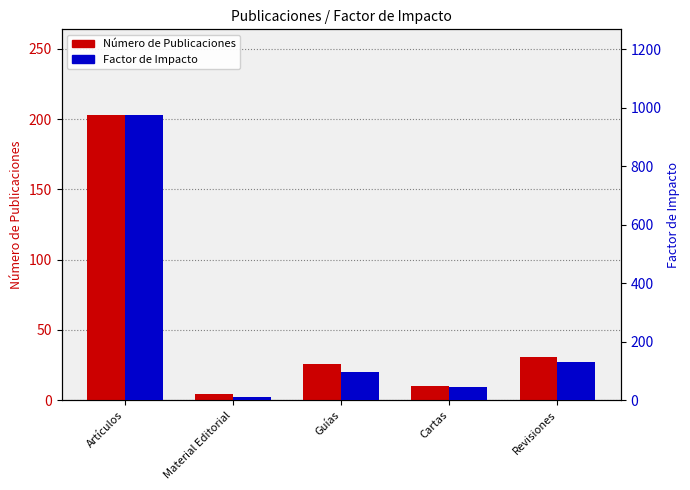

How many data points in Factor de Impacto are less than 96?

2